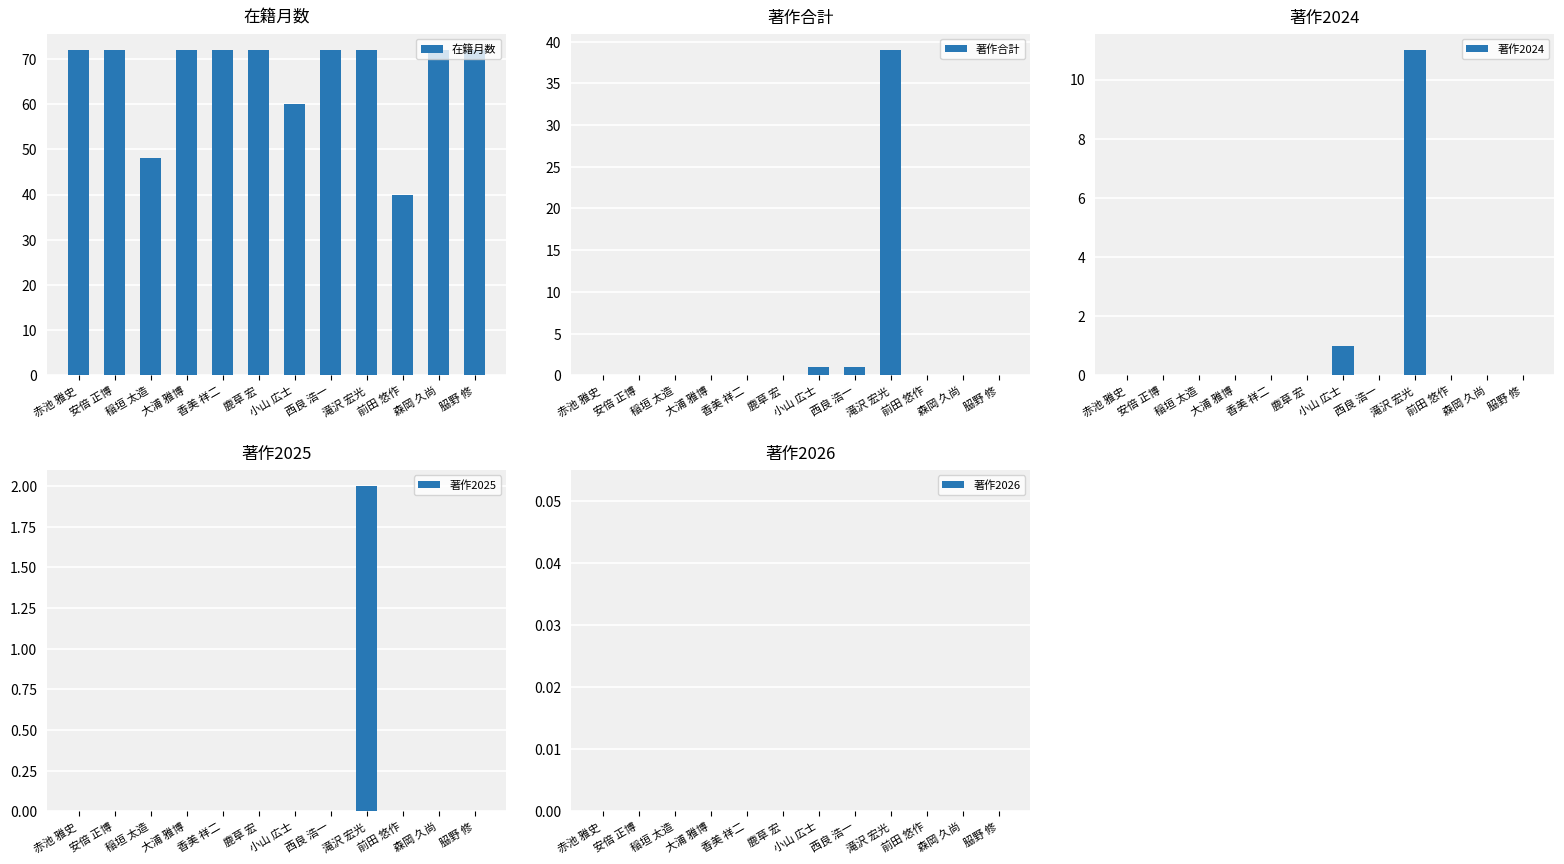

Are the bars grouped side by side (vs. stacked)?

Yes